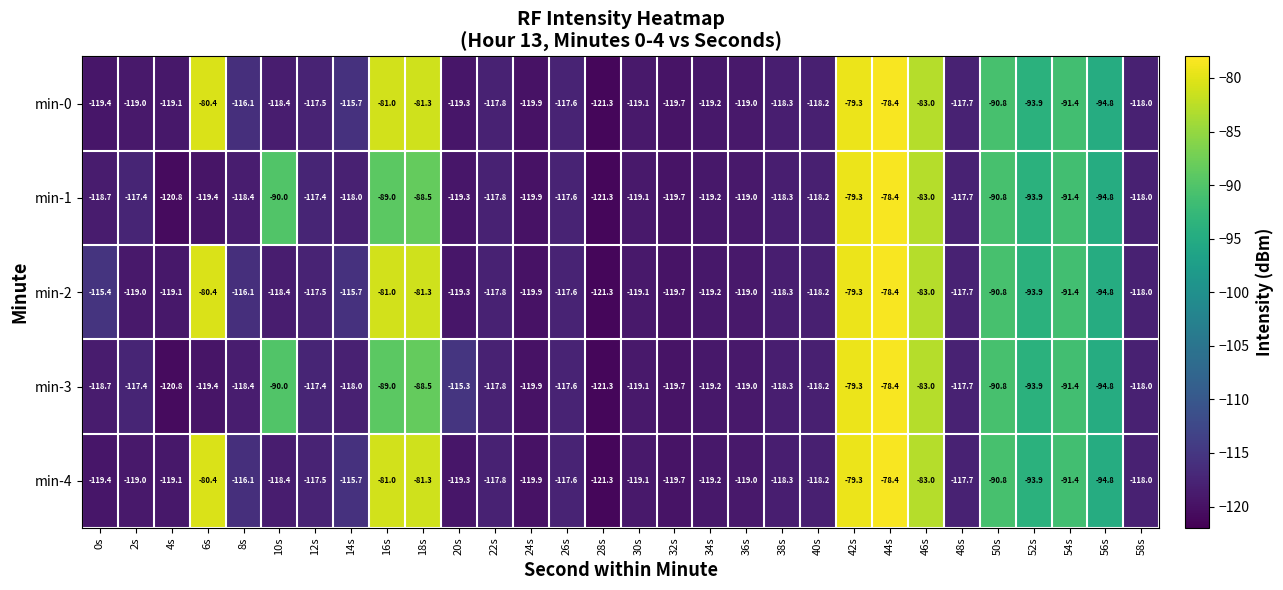

At which label does min-2 reach its peak?

44s